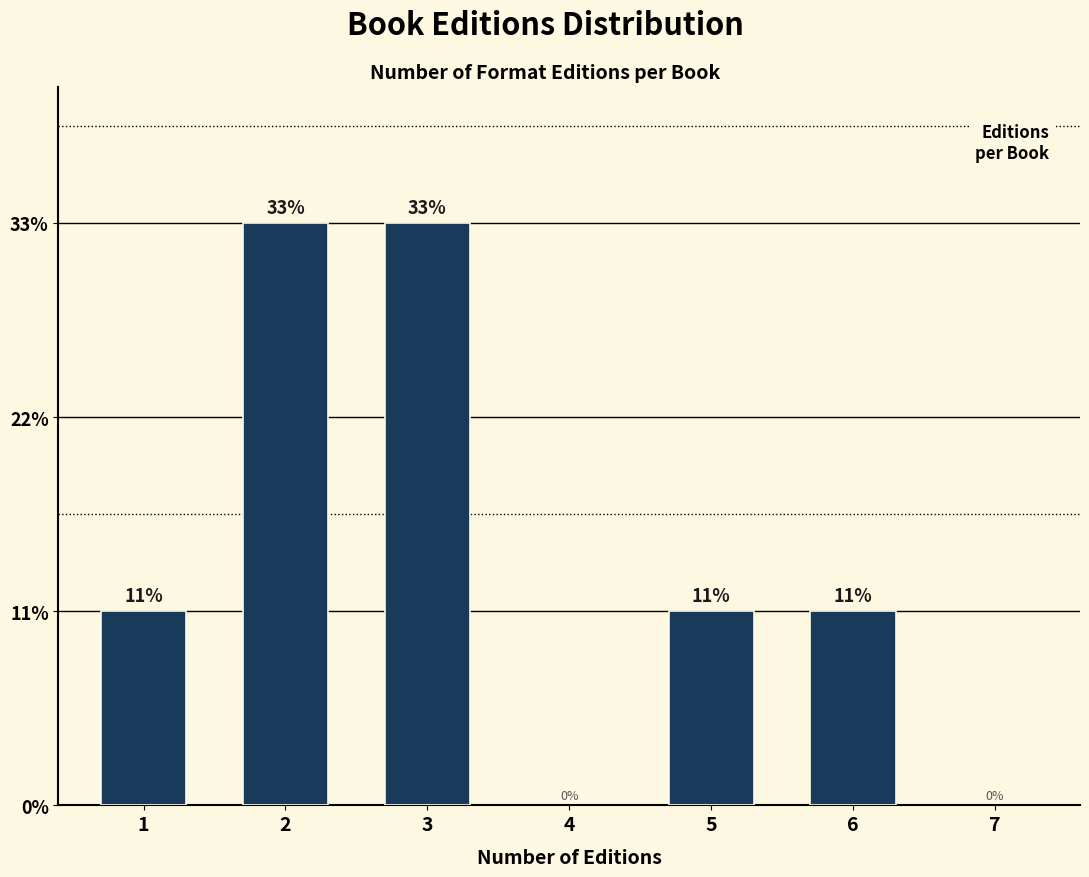

Are the bars horizontal?

No